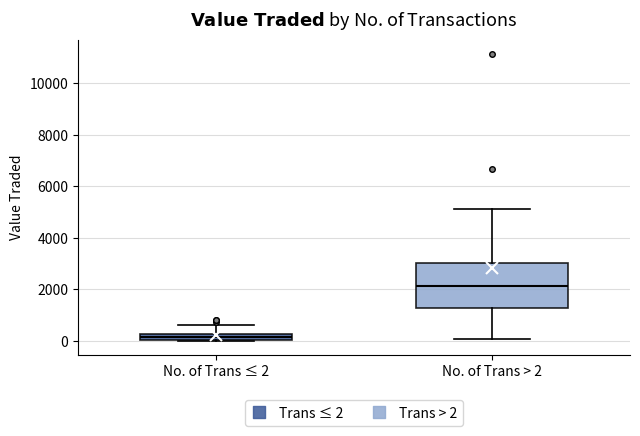

Which box has the lowest median line?

No. of Trans ≤ 2